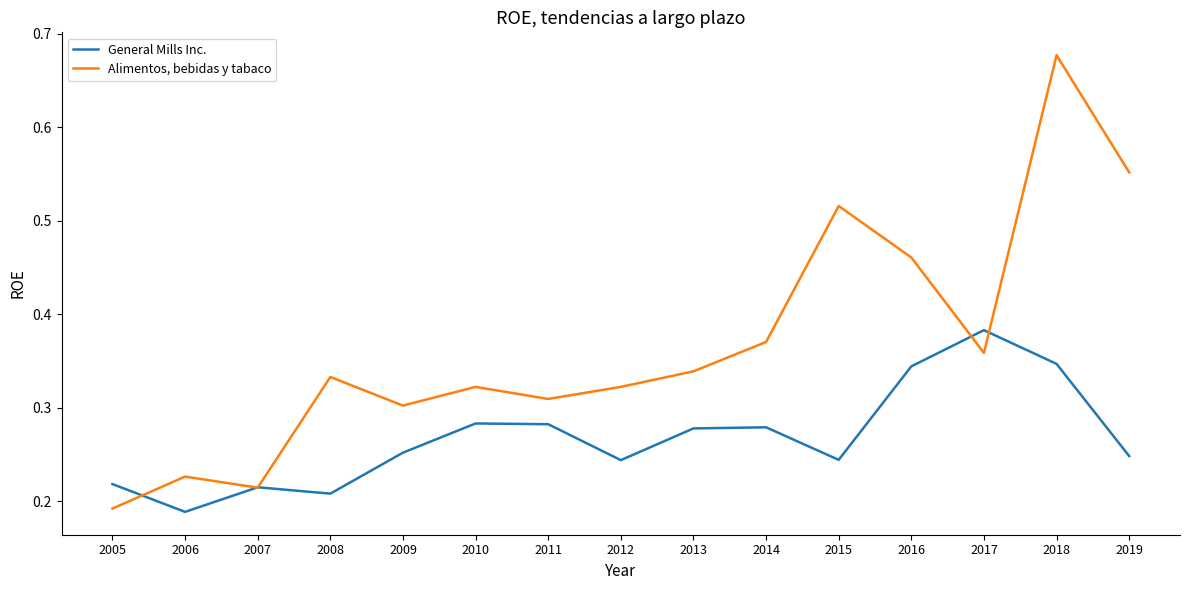

Is the value of General Mills Inc. at 2016 greater than the value of Alimentos, bebidas y tabaco at 2009?

Yes